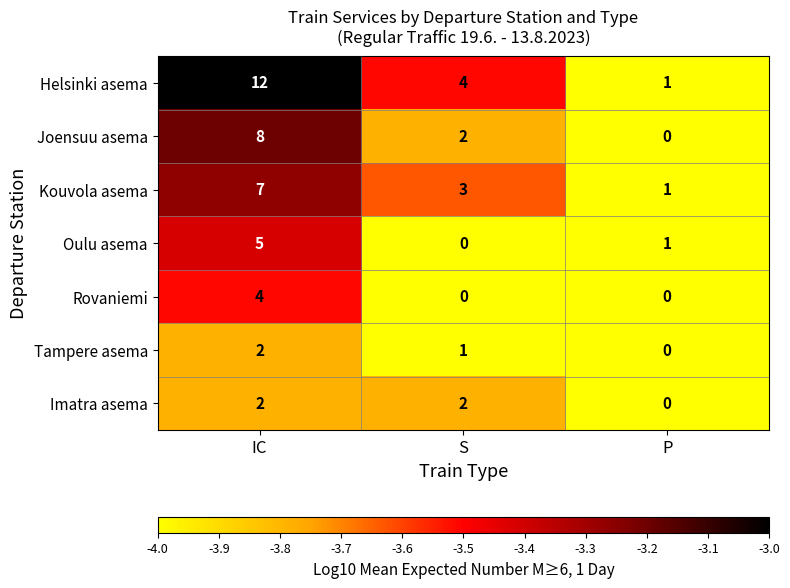

Which category has the highest value in the Joensuu asema series?

IC